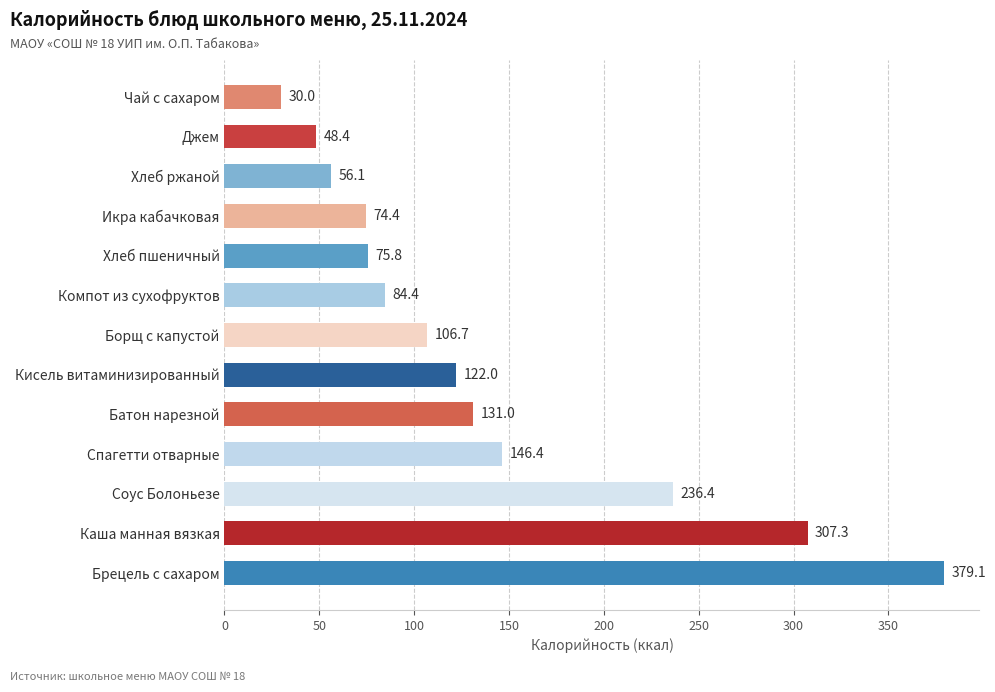

What is the sum of all values?

1797.9